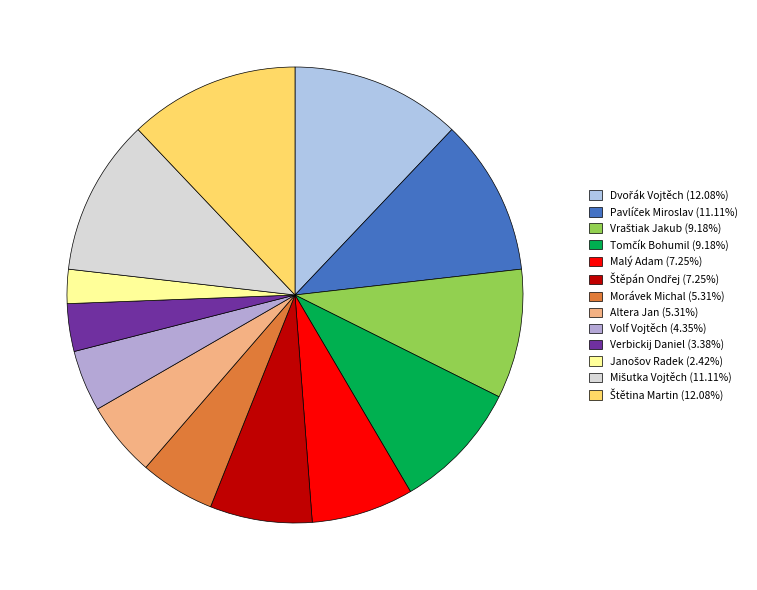

What percentage is the Malý Adam slice, to the nearest percent?

7%